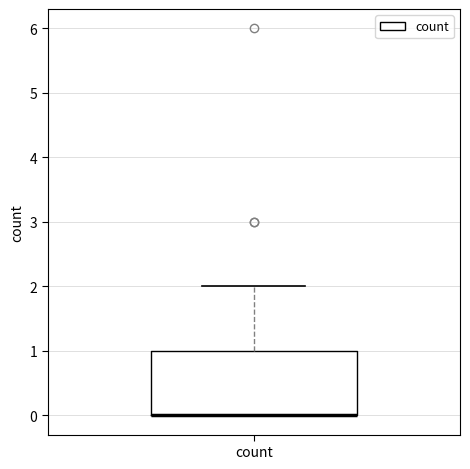

Where does the upper whisker of the box for count end on the y-axis? The values are not printed on the chart, so give them approximately, as read against the axis.

2